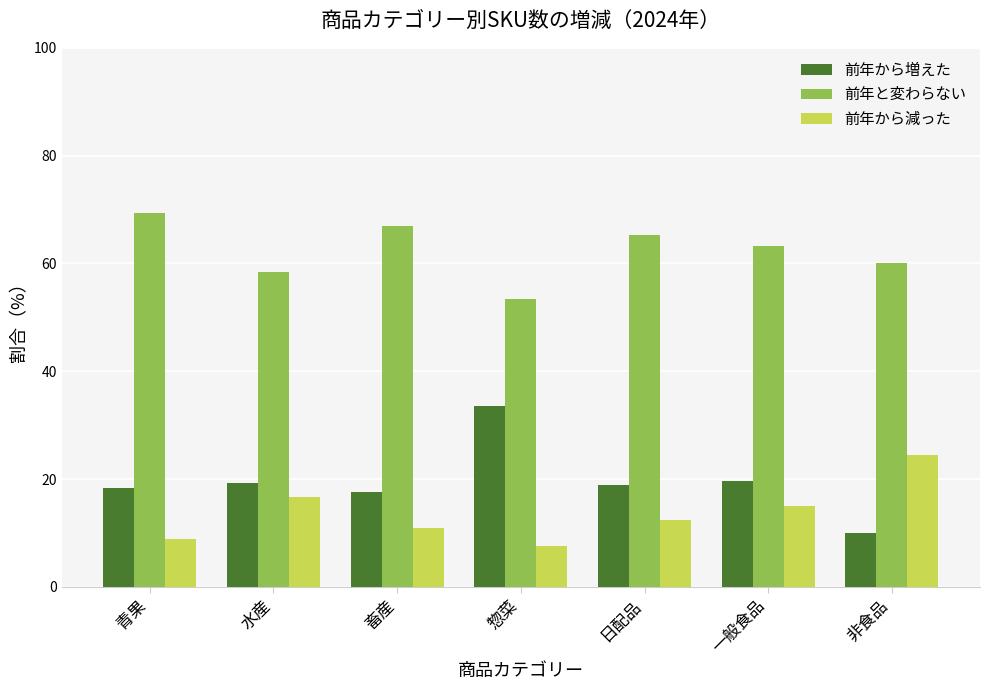

What is the label of the 3rd bar from the right?

日配品